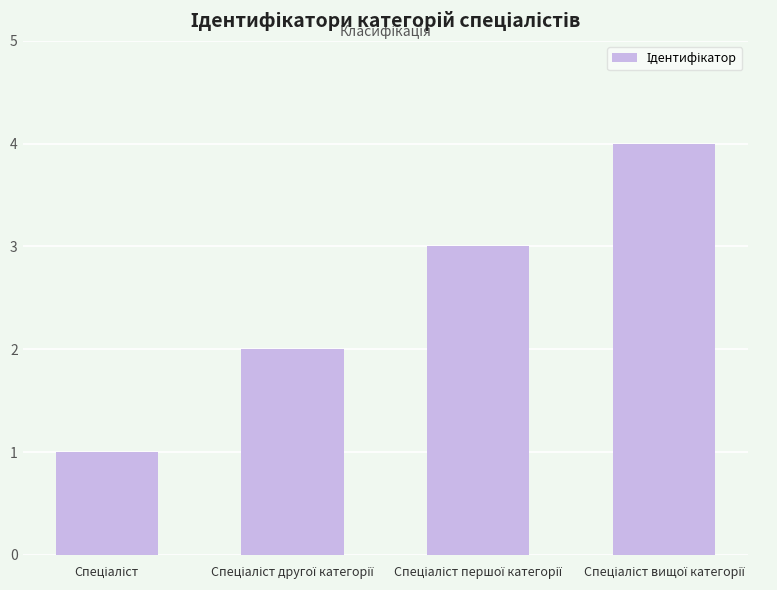

What is the maximum value shown in the chart?

4